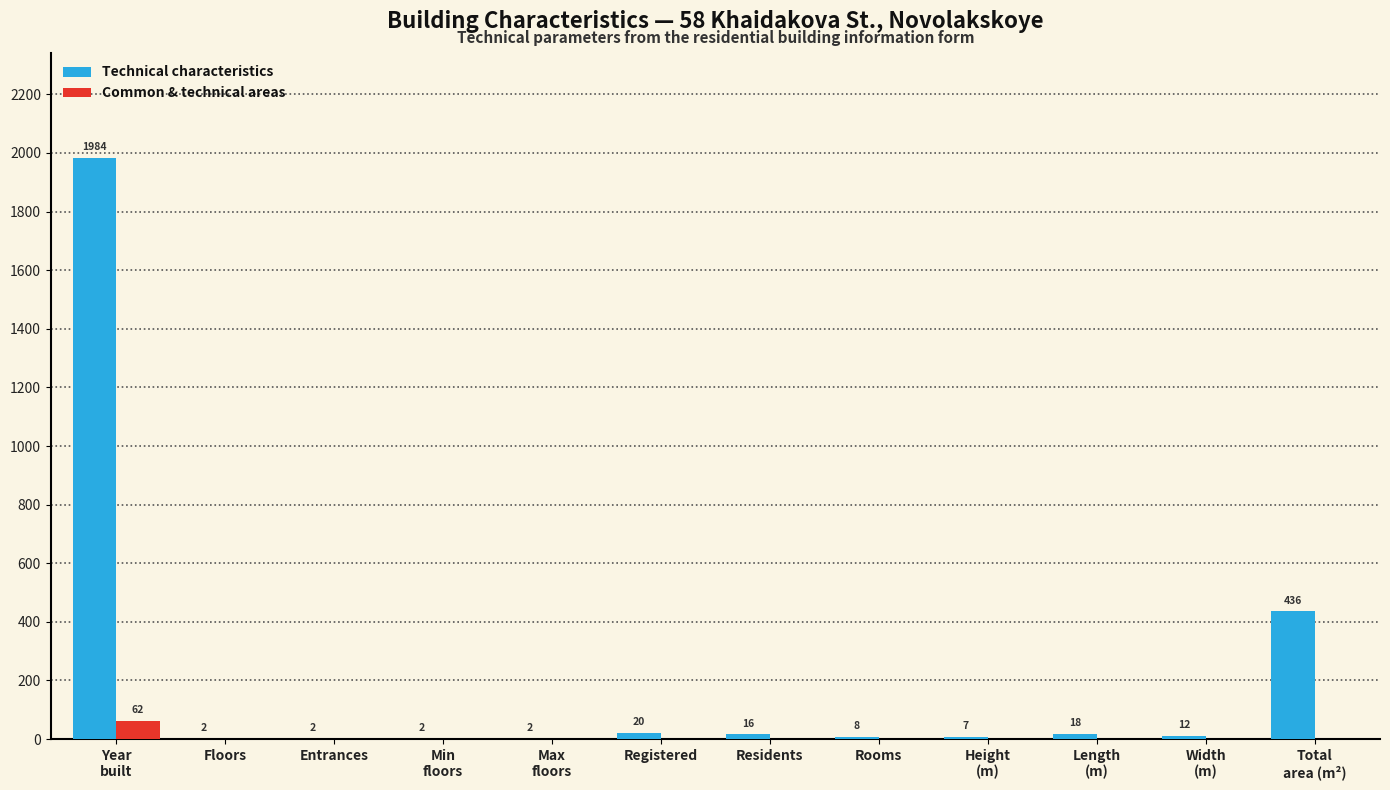

What is the greatest value displayed?

1984